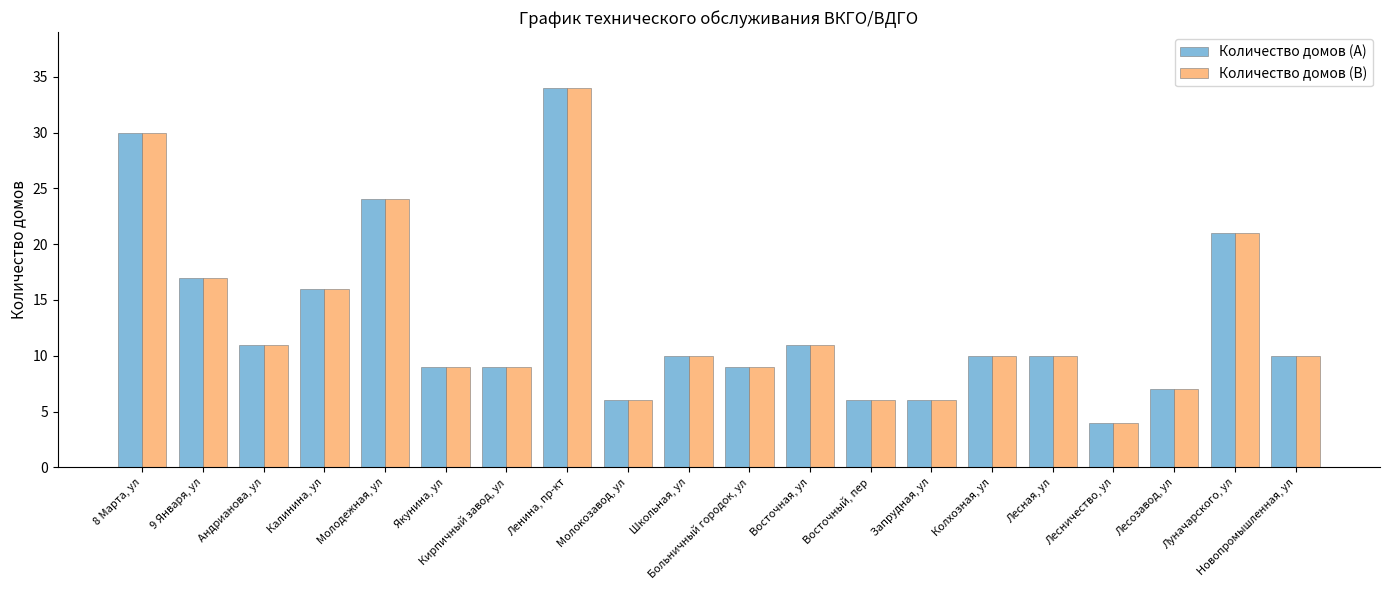

Is it true that Количество домов (A) equals 16 at Андрианова, ул?

False